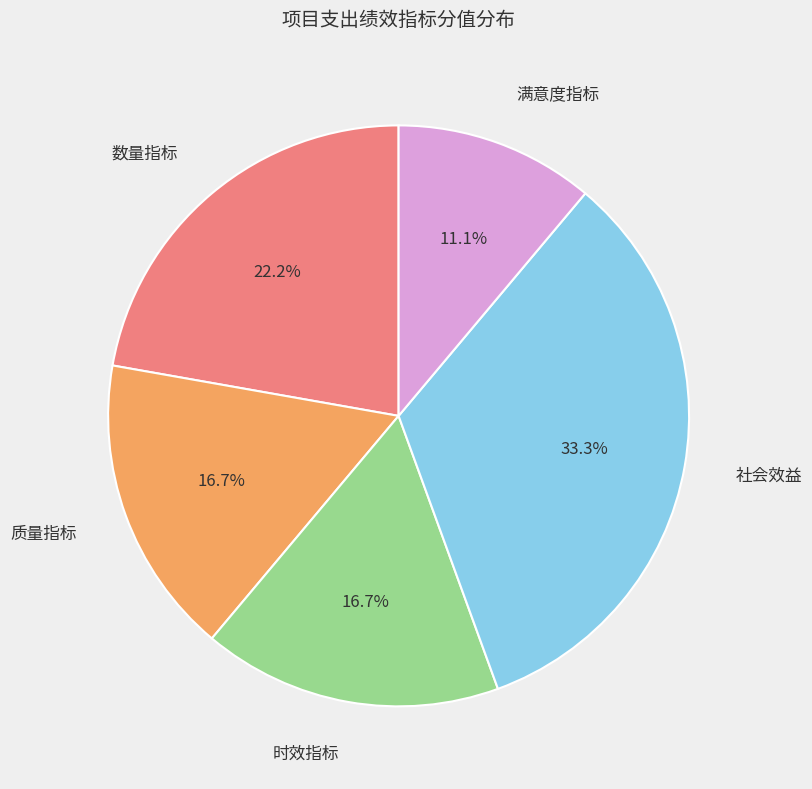

Is there any slice that represents more than half of the pie?

No